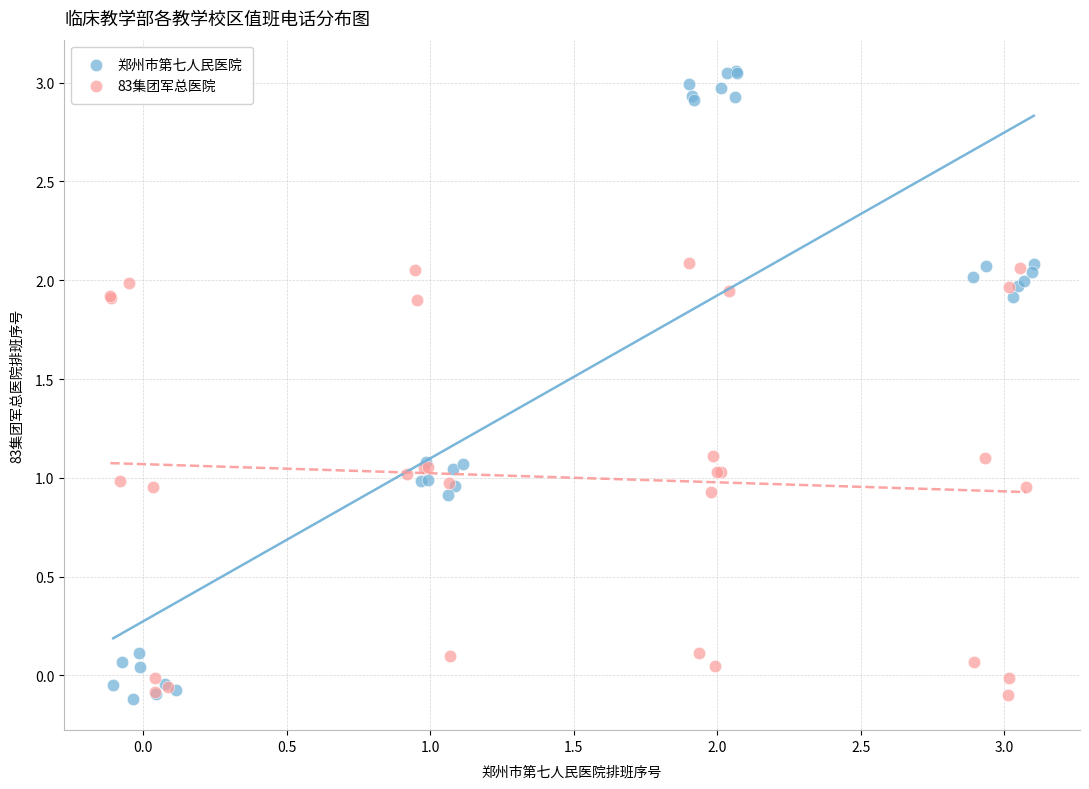

What are all the series names shown in the legend?

郑州市第七人民医院, 83集团军总医院